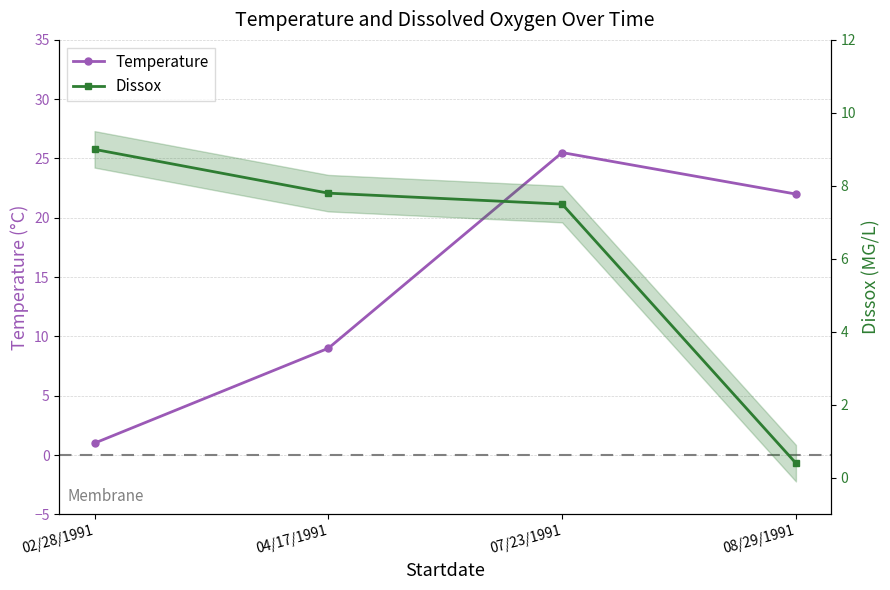

How many intersections are there between Temperature and Dissox?

1